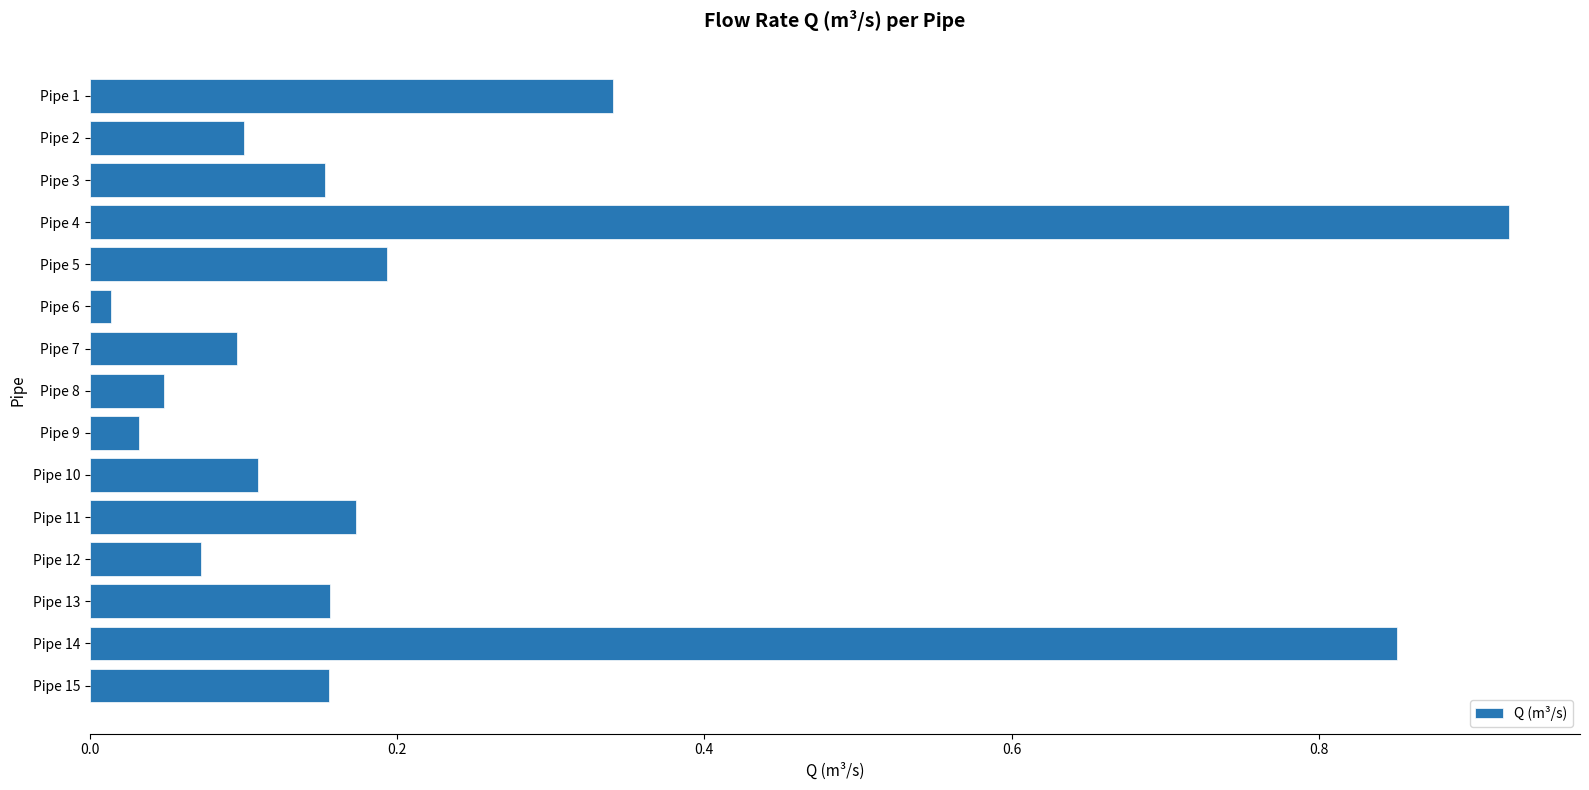

What is the sum of all values?

3.4